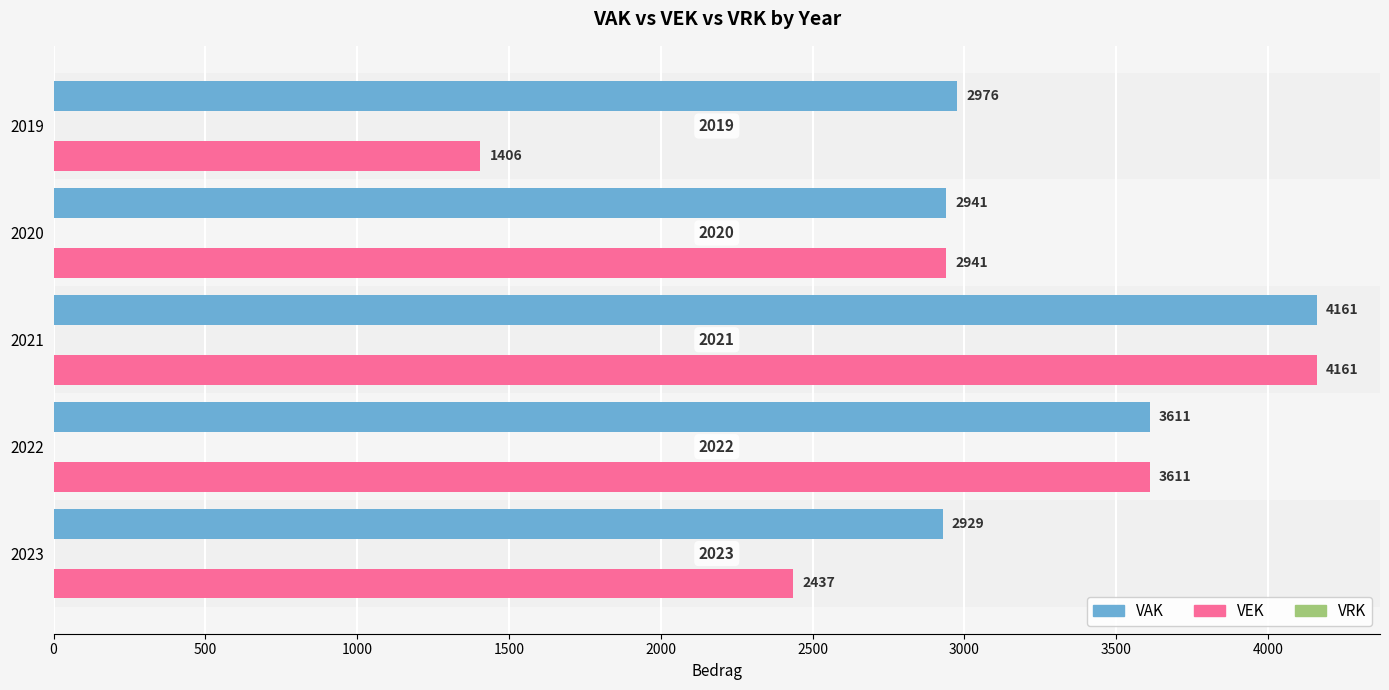

What is the sum of all VEK values?

14556